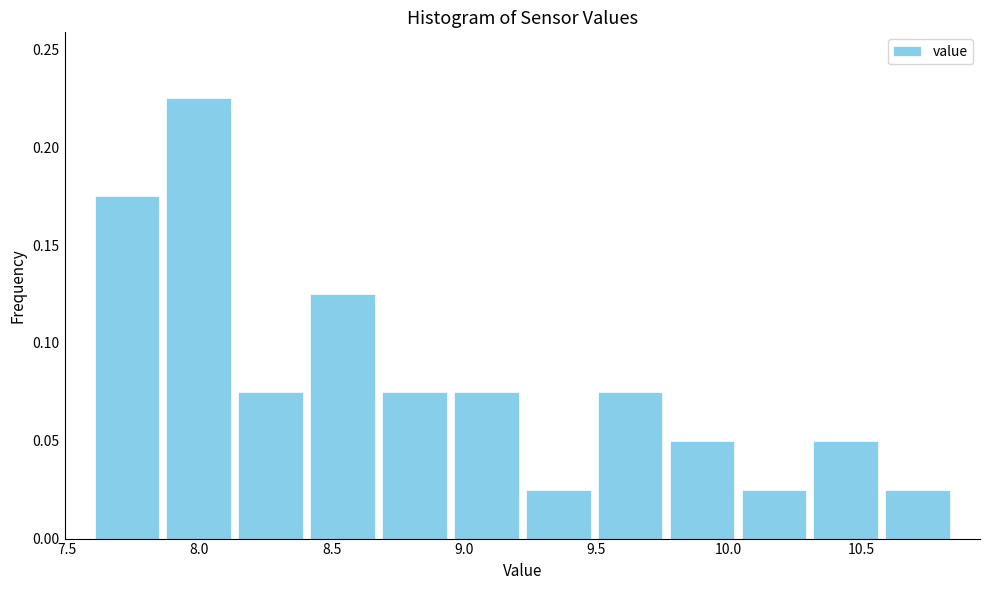

Reading left to right, list every bar in this chart as the range it spans on the x-axis followed by its height. Neither the bar edges nor the heights are printed on the chart, so give them approximately, as read against the axes.

7.60 to 7.85: 0.175
7.85 to 8.15: 0.225
8.15 to 8.40: 0.075
8.40 to 8.70: 0.125
8.70 to 8.95: 0.075
8.95 to 9.20: 0.075
9.20 to 9.50: 0.025
9.50 to 9.75: 0.075
9.75 to 10.05: 0.050
10.05 to 10.30: 0.025
10.30 to 10.60: 0.050
10.60 to 10.85: 0.025